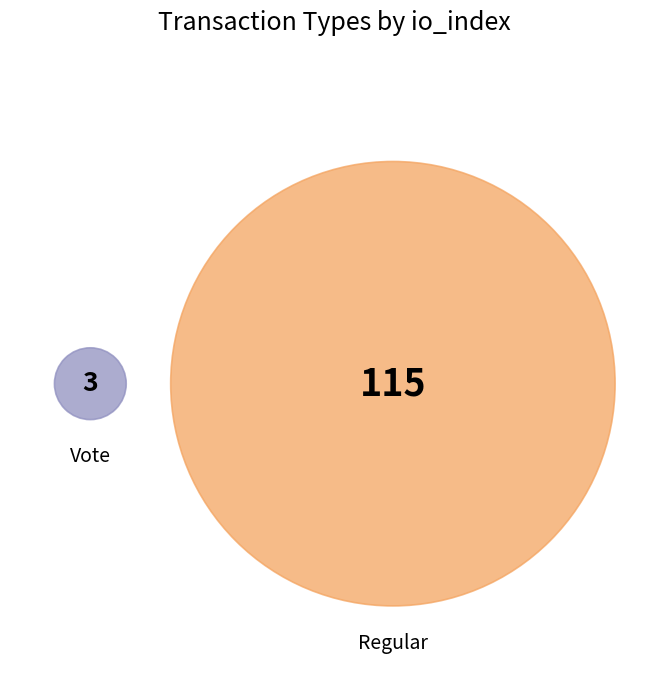

To the nearest percent, what is the difference between the Vote and Regular slice percentages?

95%